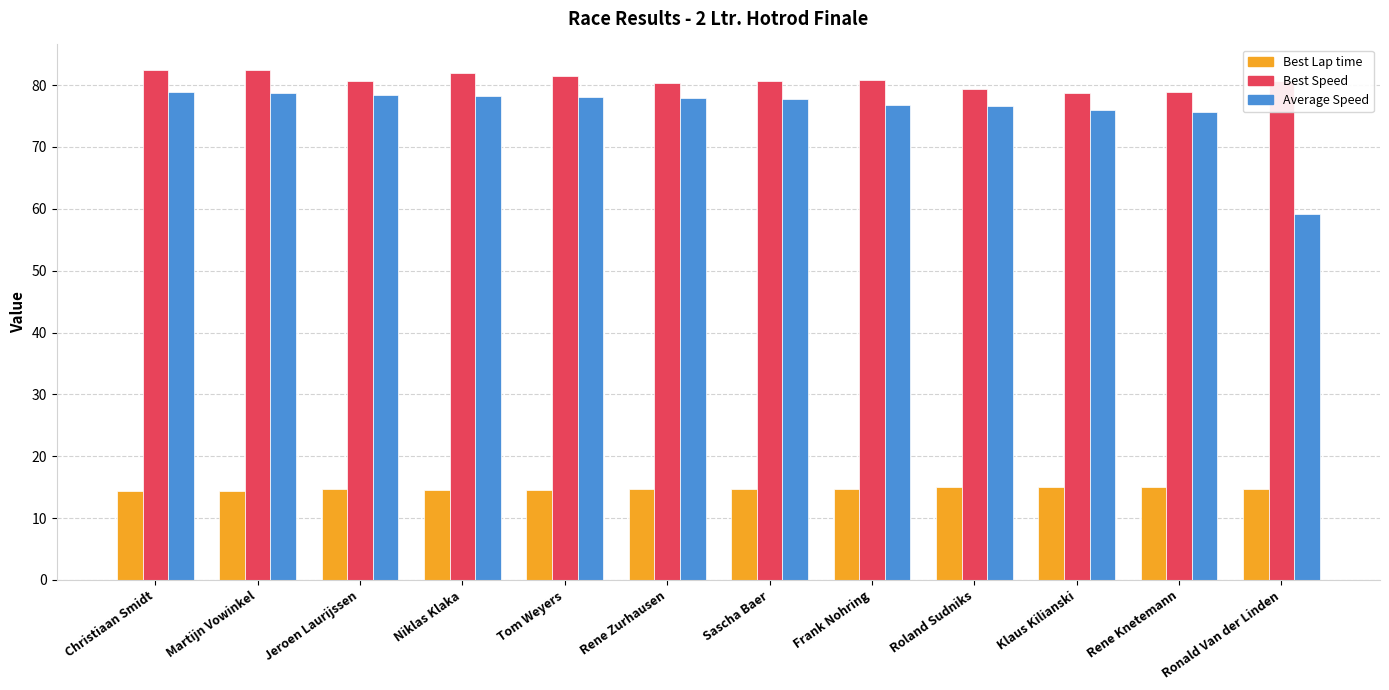

Is it true that Best Lap time equals 14.8 at Rene Zurhausen?

True